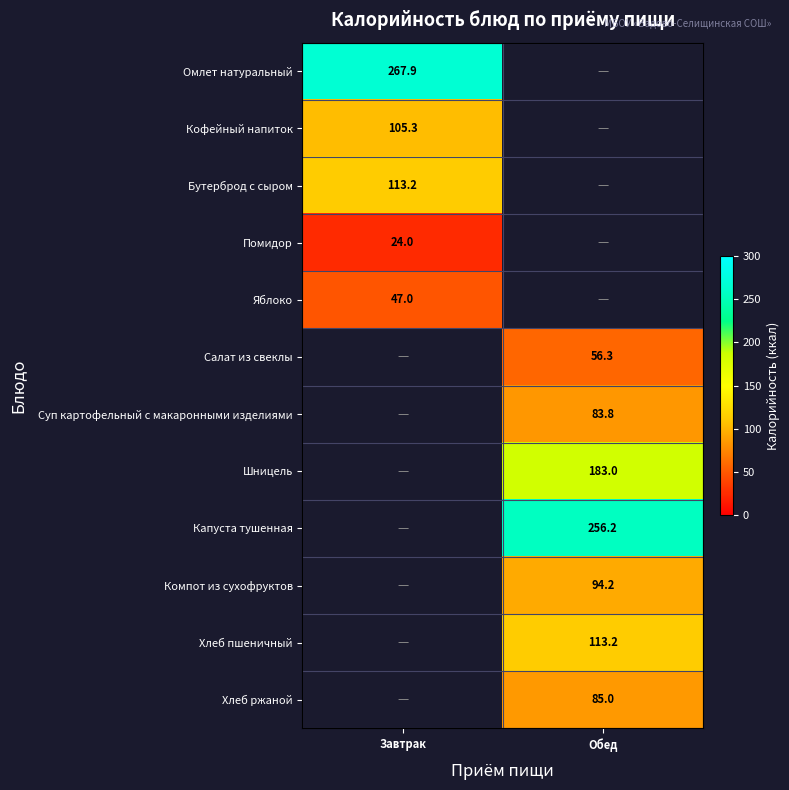

Is the value of Бутерброд с сыром at Завтрак greater than the value of Кофейный напиток at Завтрак?

Yes